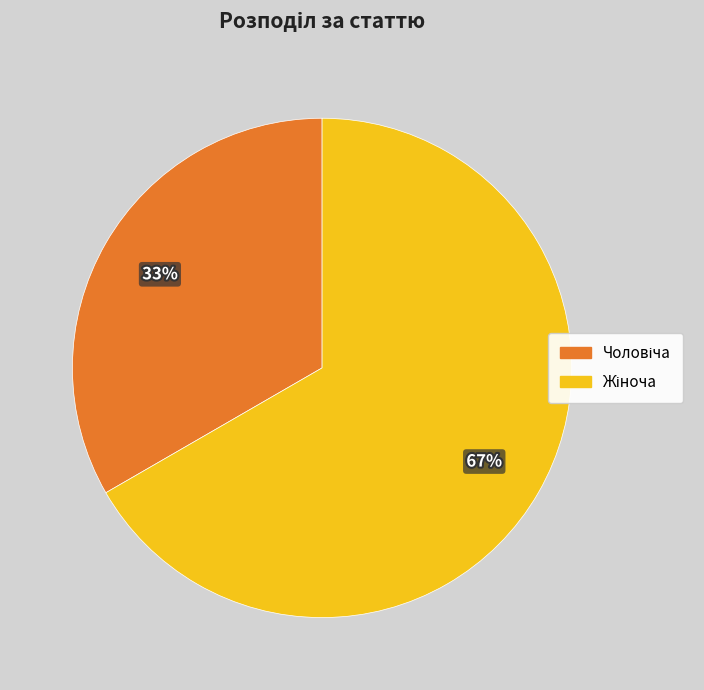

Is there a majority slice in this chart?

Yes